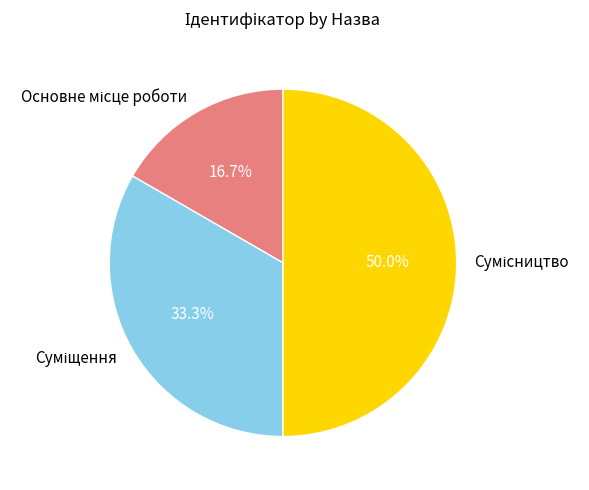

Is it true that Суміщення is 40% of the pie?

False